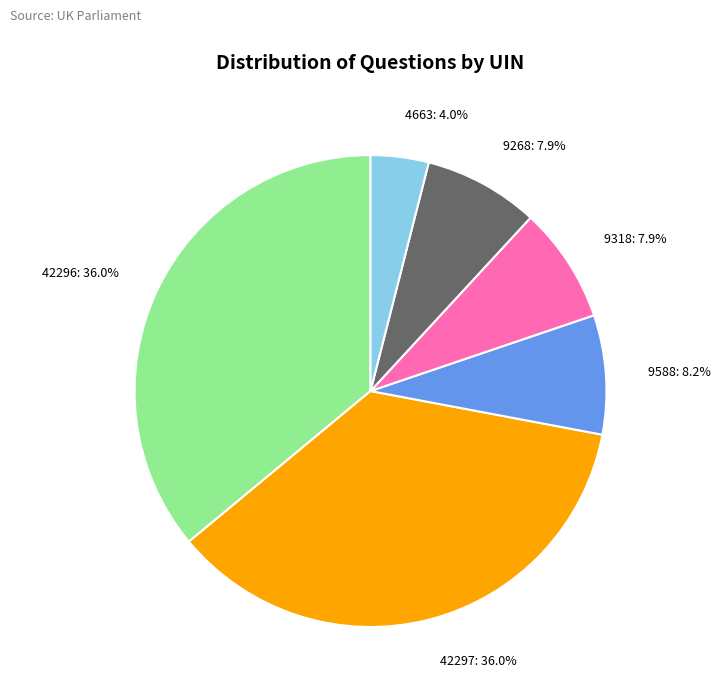

To the nearest percent, what is the difference between the largest and smallest slice percentages?

32%